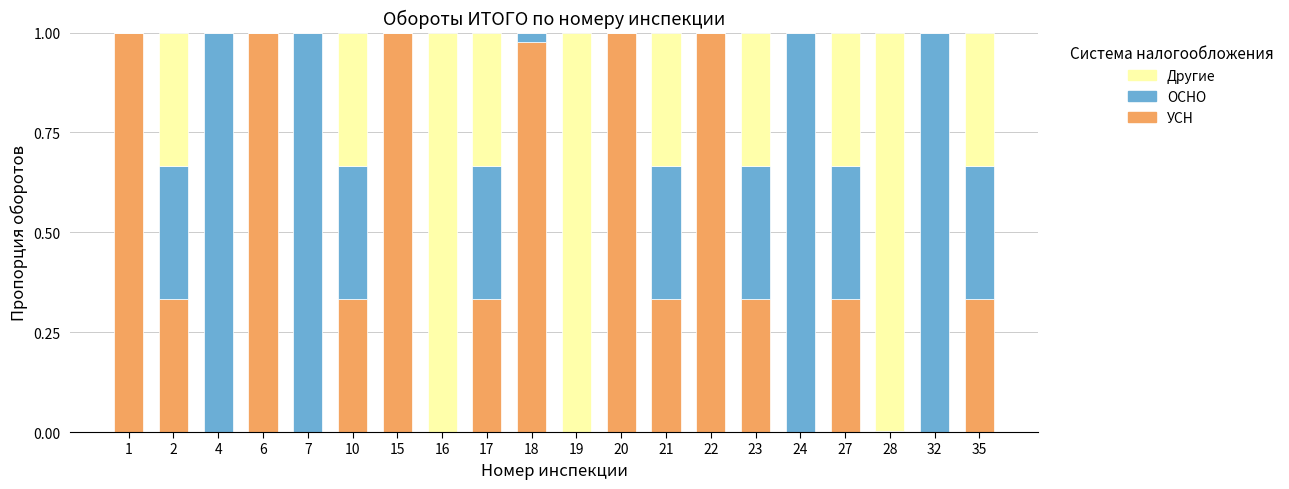

Is it true that УСН equals 1.0 at 15?

True